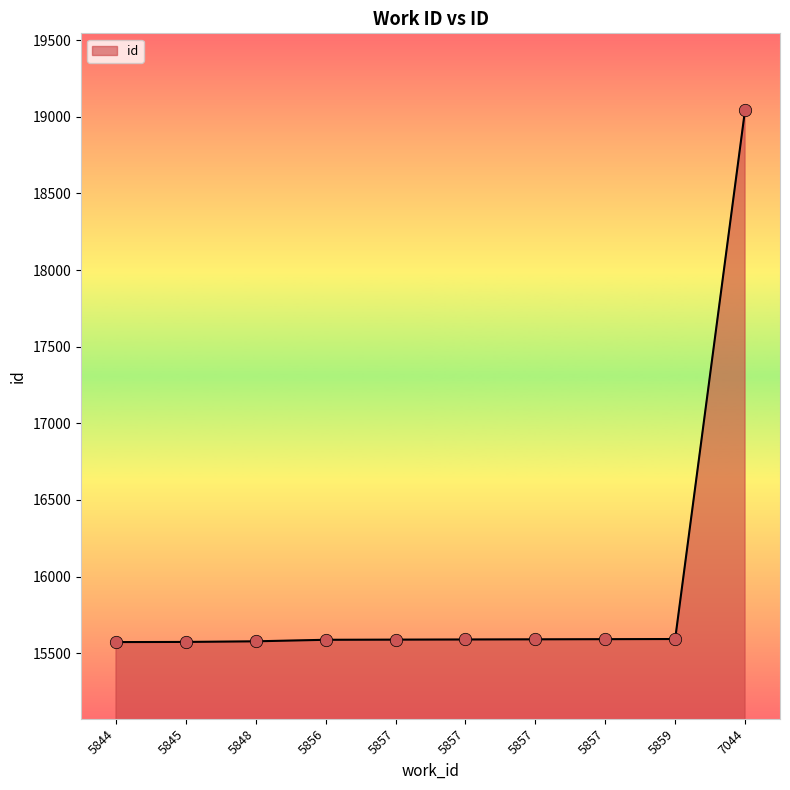

What is the ratio of the value at 7044 to the value at 5856?

1.2